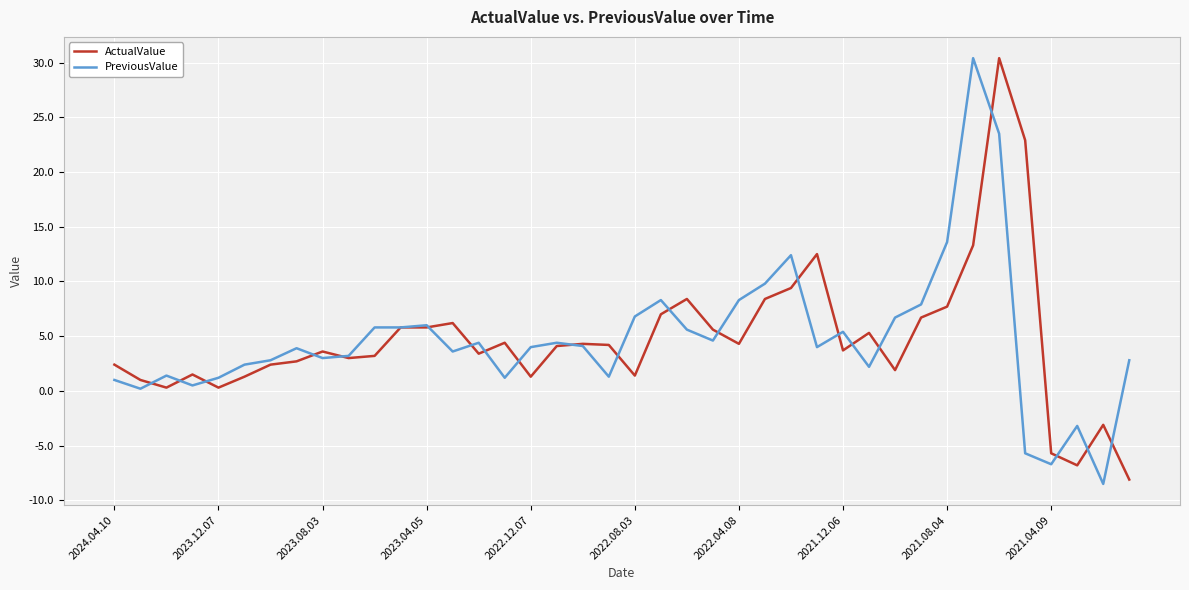

What is the minimum value shown in the chart?

-8.5